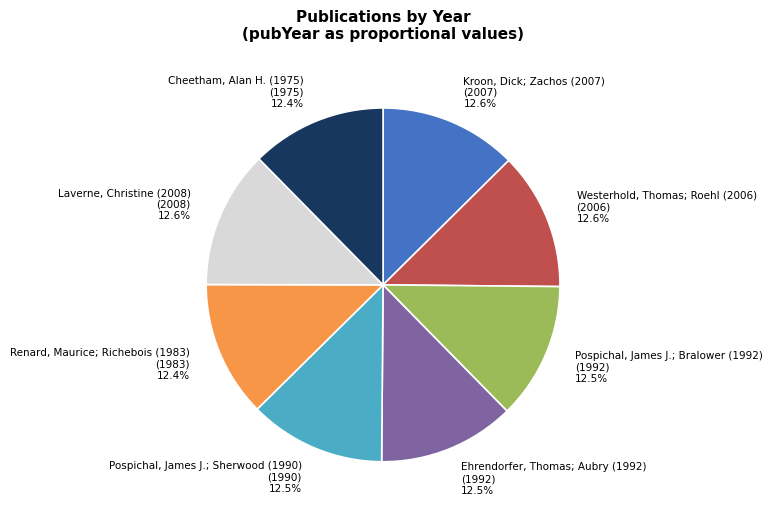

Count the number of slices in the pie.

8